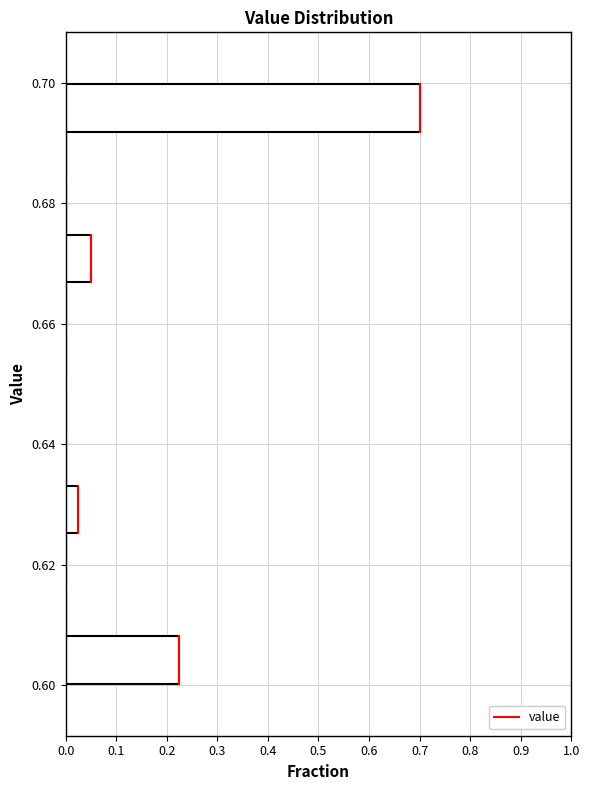

How long is the bar that spans 0.626 to 0.634 on the y-axis? Neither the bar edges nor the lengths are printed on the chart, so give them approximately, as read against the axes.

0.03